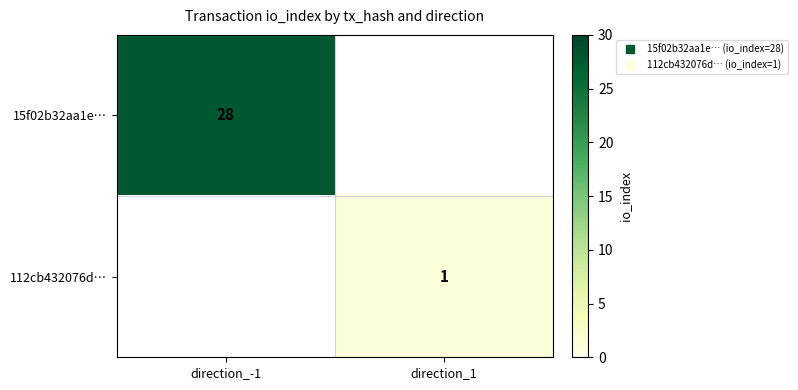

At which label is 15f02b32aa1e… closest to 28?

direction_-1